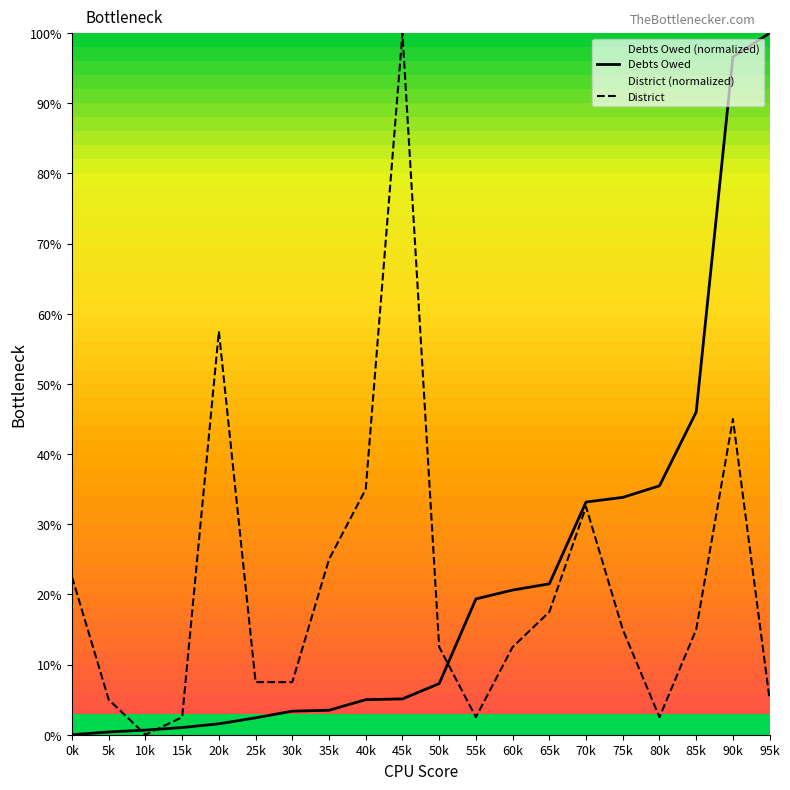

How many positive values does the Debts Owed series have?

19